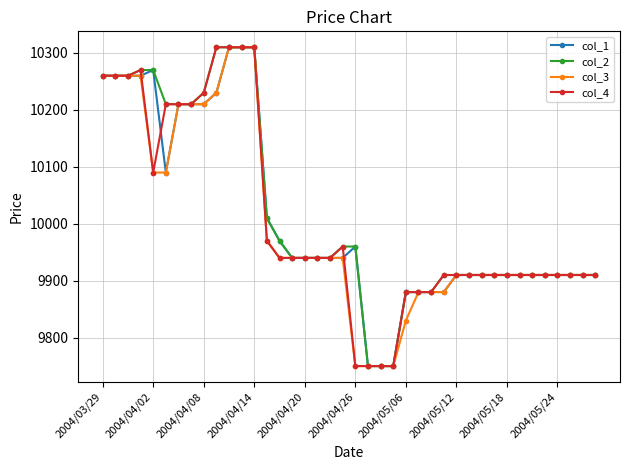

Does the chart display data point markers on the line(s)?

Yes